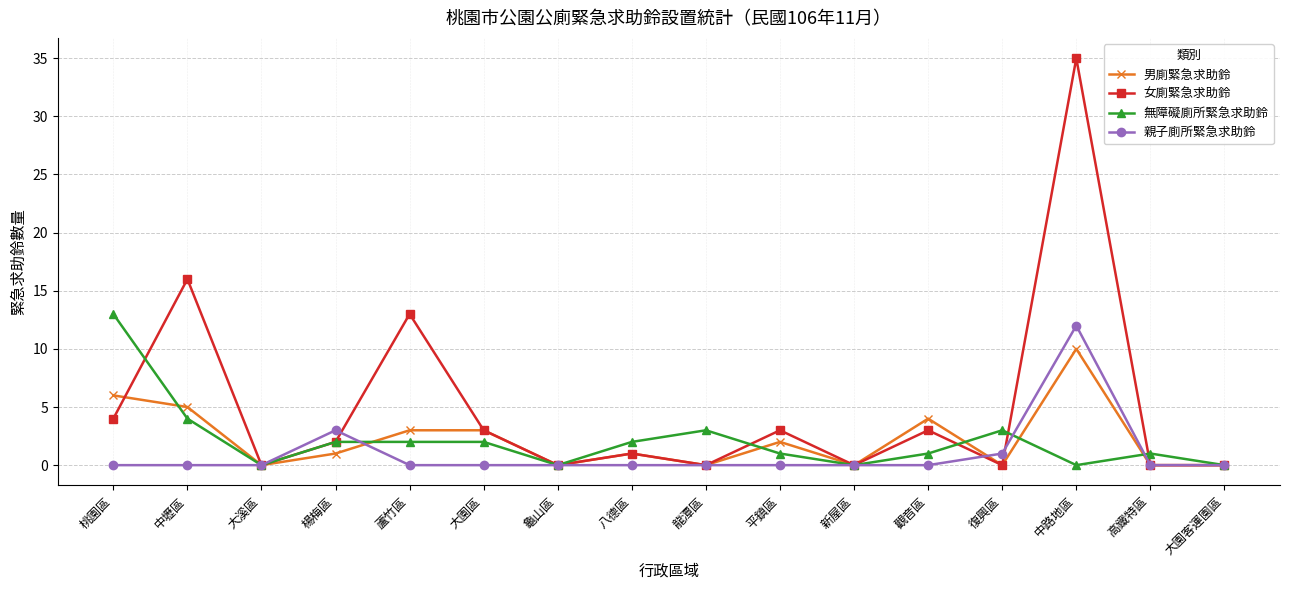

What is the value of the 無障礙廁所緊急求助鈴 point at the 13th from the left?

3